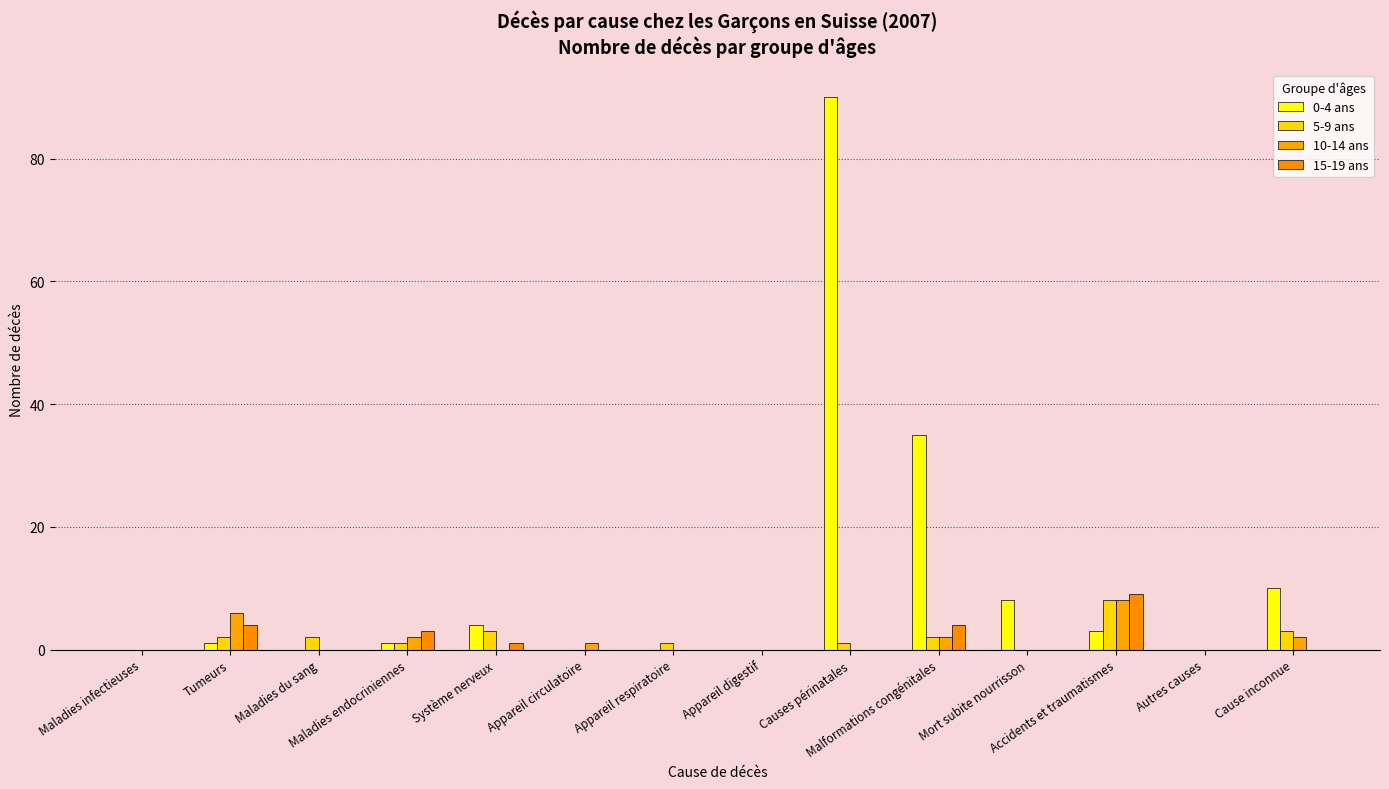

What position from the left is Système nerveux?

5